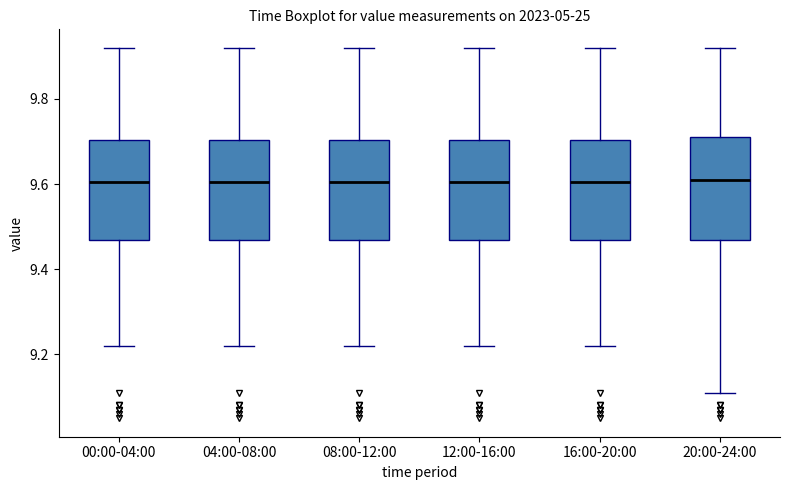

Reading left to right, read every box against the y-axis: the position of its median line, the range the box covers, and the ends of its whiskers. The values are not printed on the chart, so give them approximately, as read against the axis.

00:00-04:00: median 9.60, box 9.46 to 9.70, whiskers 9.22 to 9.92
04:00-08:00: median 9.60, box 9.46 to 9.70, whiskers 9.22 to 9.92
08:00-12:00: median 9.60, box 9.46 to 9.70, whiskers 9.22 to 9.92
12:00-16:00: median 9.60, box 9.46 to 9.70, whiskers 9.22 to 9.92
16:00-20:00: median 9.60, box 9.46 to 9.70, whiskers 9.22 to 9.92
20:00-24:00: median 9.62, box 9.46 to 9.72, whiskers 9.12 to 9.92